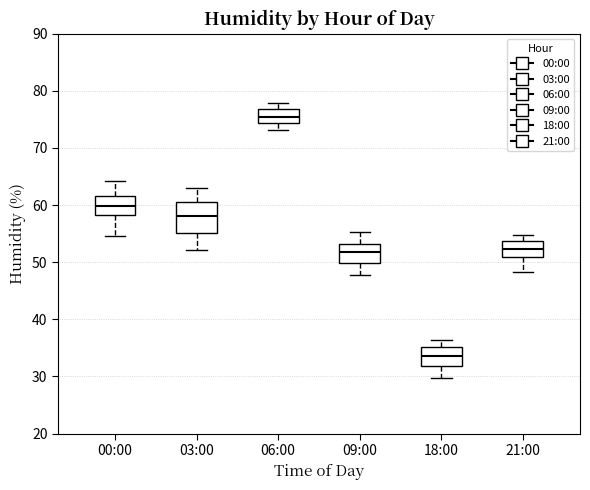

Reading left to right, transcribe this box plot: for each box, give where its median line is, the range the box spans, and where its two whiskers end, as read against the y-axis. The values are not printed on the chart, so give them approximately, as read against the axis.

00:00: median 60, box 58 to 62, whiskers 55 to 64
03:00: median 58, box 55 to 60, whiskers 52 to 63
06:00: median 75, box 74 to 77, whiskers 73 to 78
09:00: median 52, box 50 to 53, whiskers 48 to 55
18:00: median 34, box 32 to 35, whiskers 30 to 36
21:00: median 52, box 51 to 54, whiskers 48 to 55